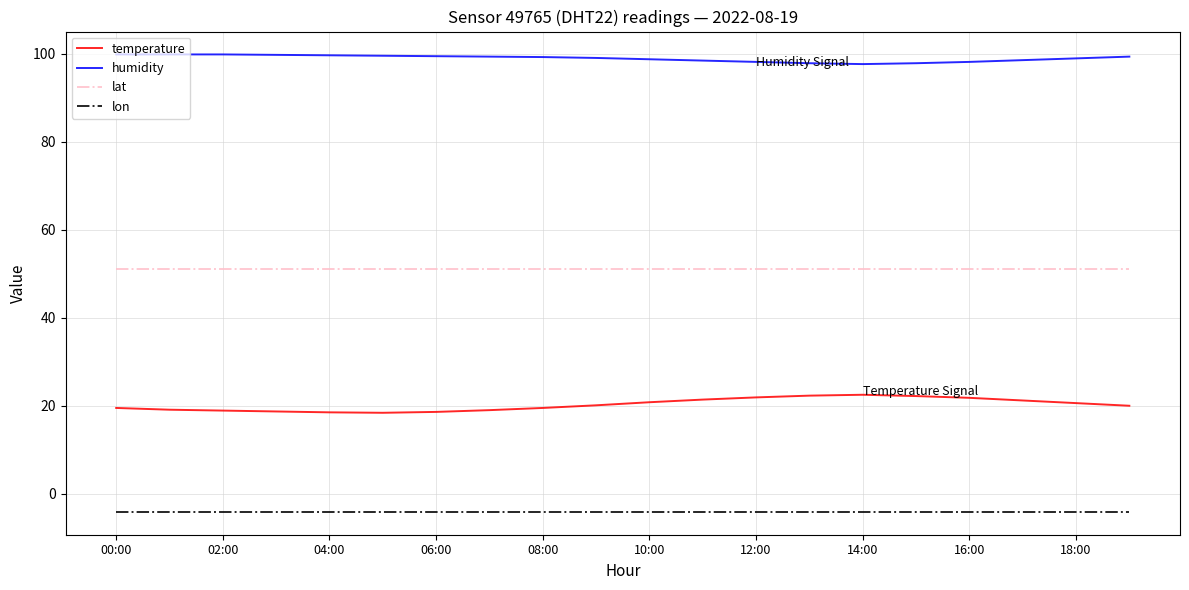

Is this an area chart (filled region under the line)?

No